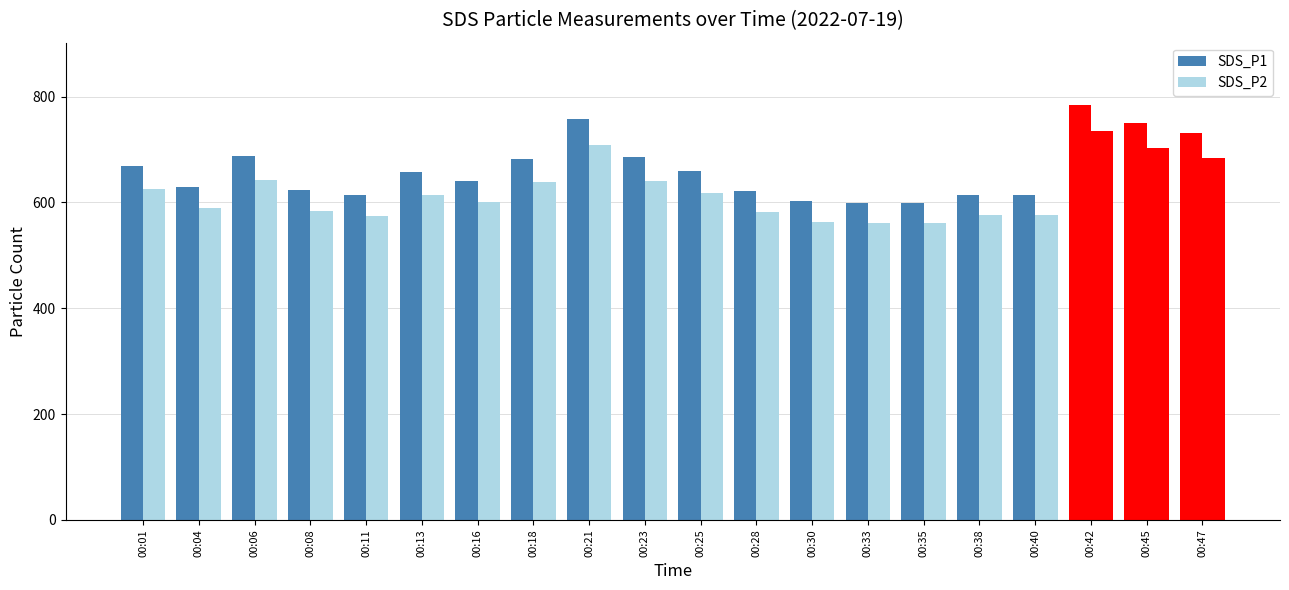

Which series has the largest range (max minus min)?

SDS_P1